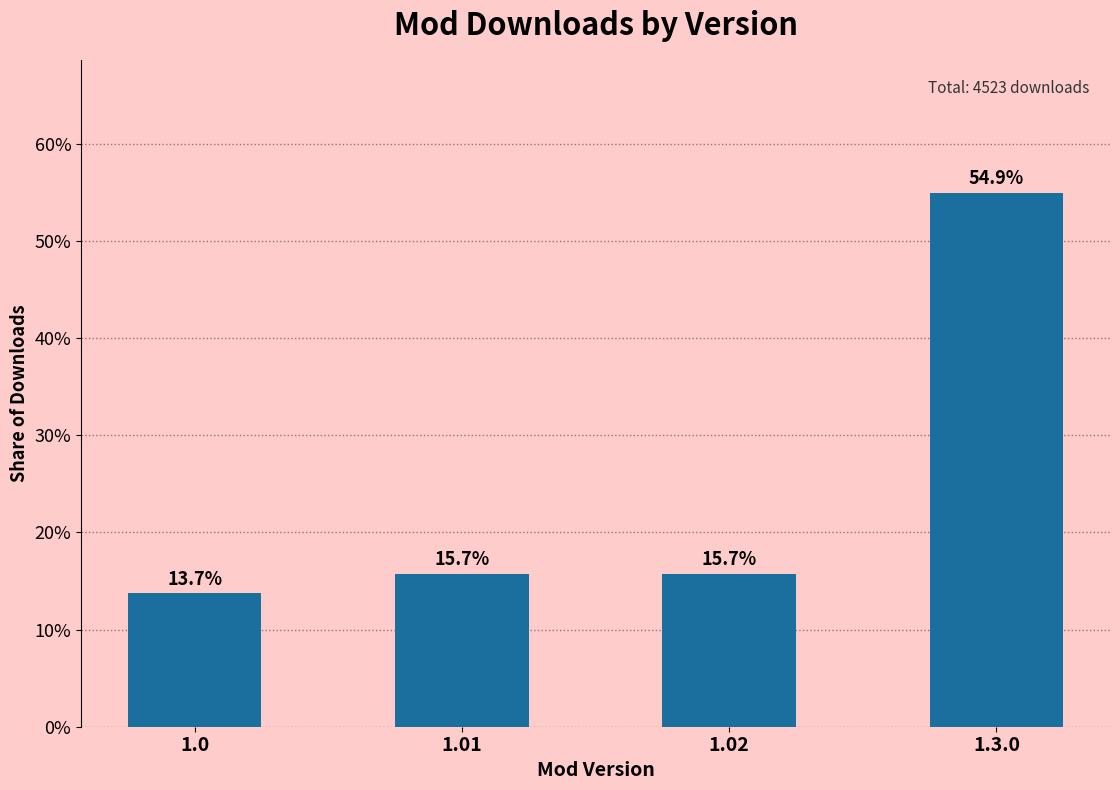

Reading left to right, what are all the values shown in this chart?

13.7	15.7	15.7	54.9